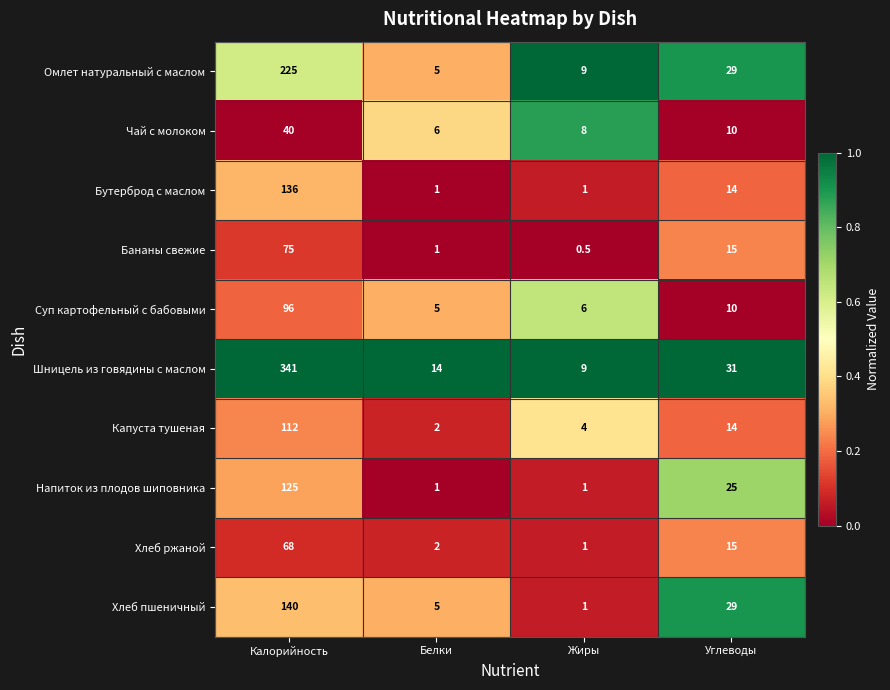

What is the total value across all series at Белки?

42.0